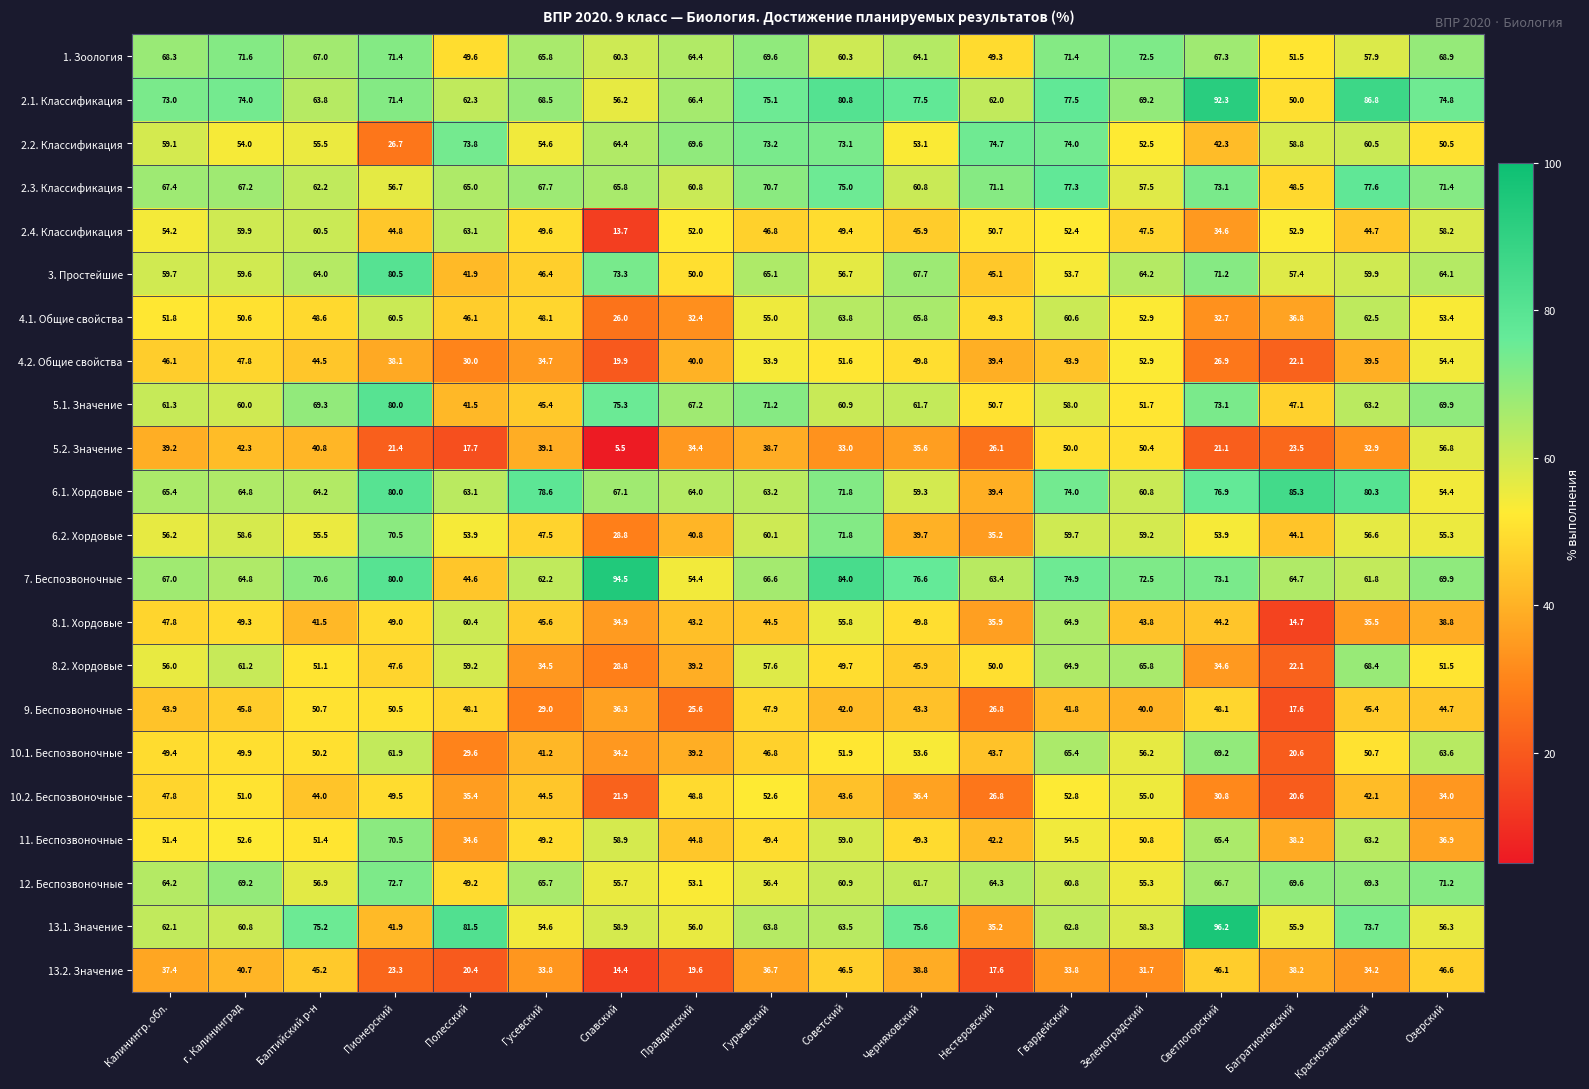

At how many categories does at least one series exceed 64?

18